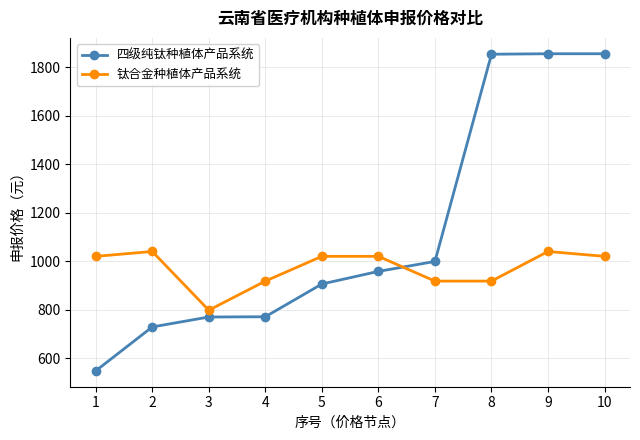

Rank the series by their maximum value, from lowest to highest.

钛合金种植体产品系统, 四级纯钛种植体产品系统